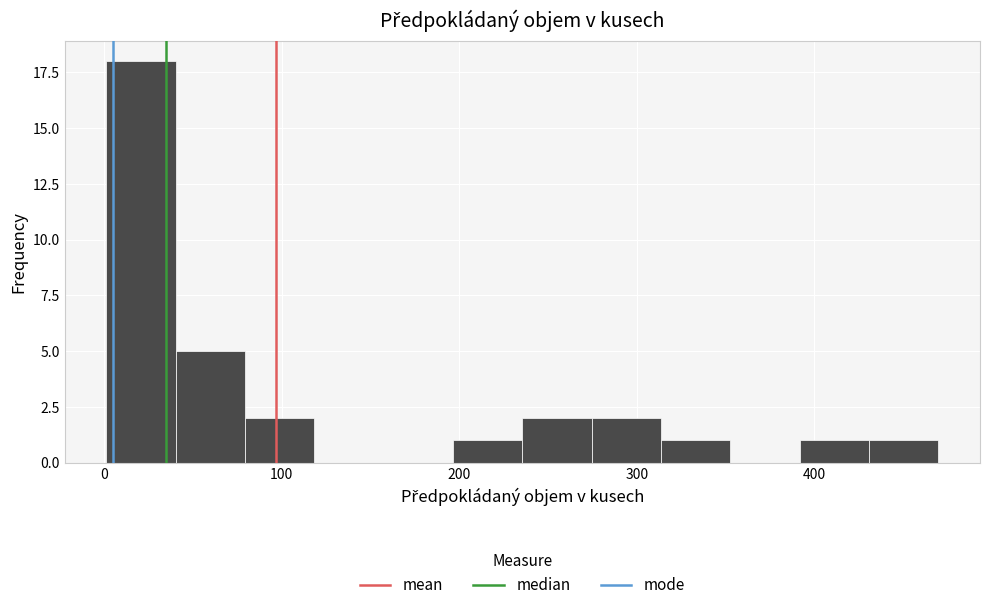

Around what value on the x-axis is the tallest bar? Give the approximate position of its centre, as read against the axis.

20